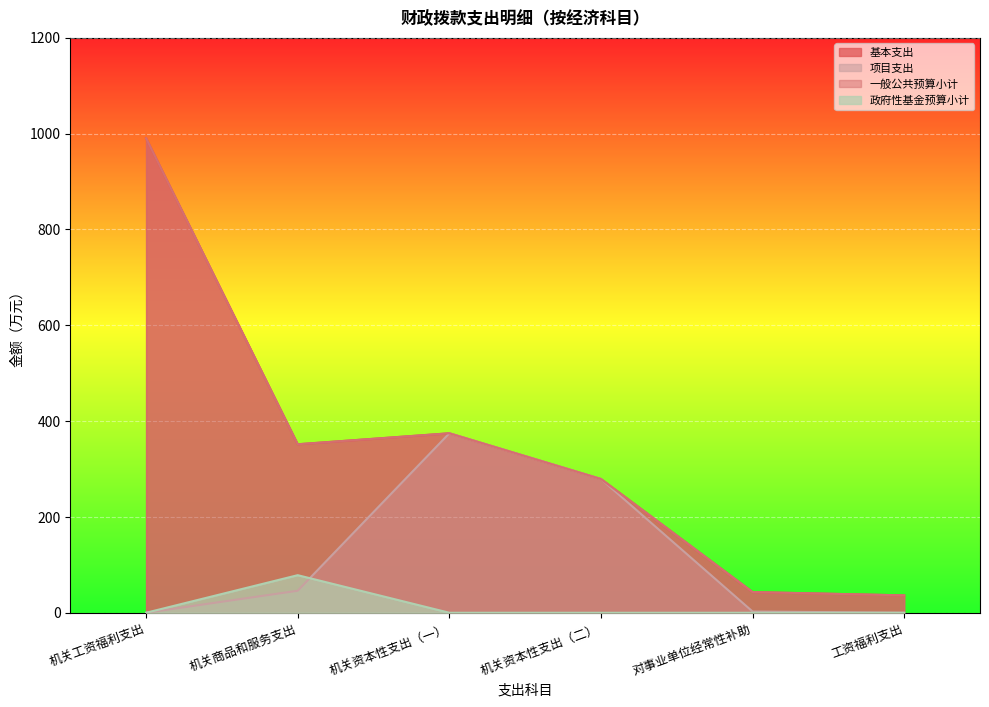

Read the 一般公共预算小计 value at 机关工资福利支出.

990.3